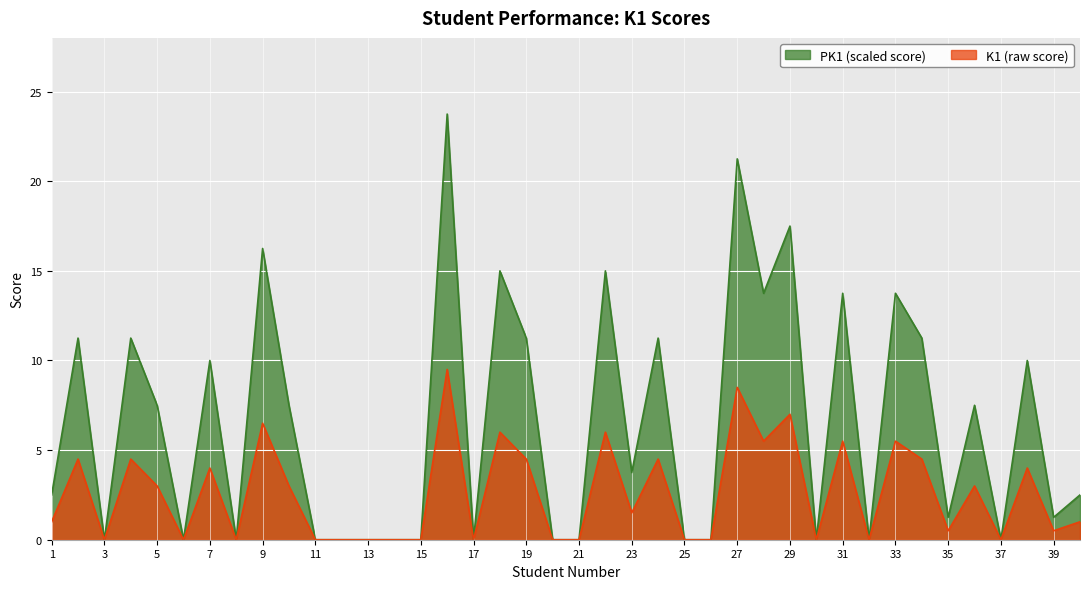

True or false: PK1 (scaled score) and K1 (raw score) intersect in this chart.

False